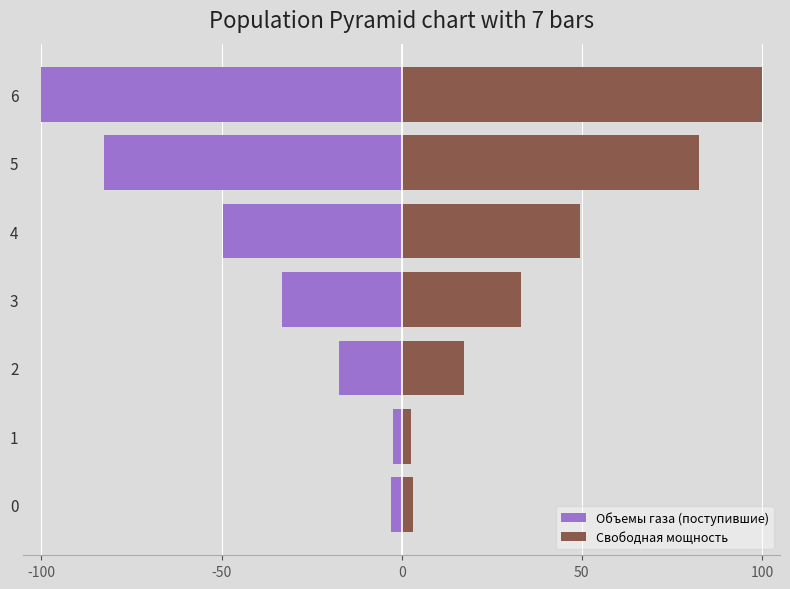

Rank the series by their maximum value, from highest to lowest.

Свободная мощность, Объемы газа (поступившие)